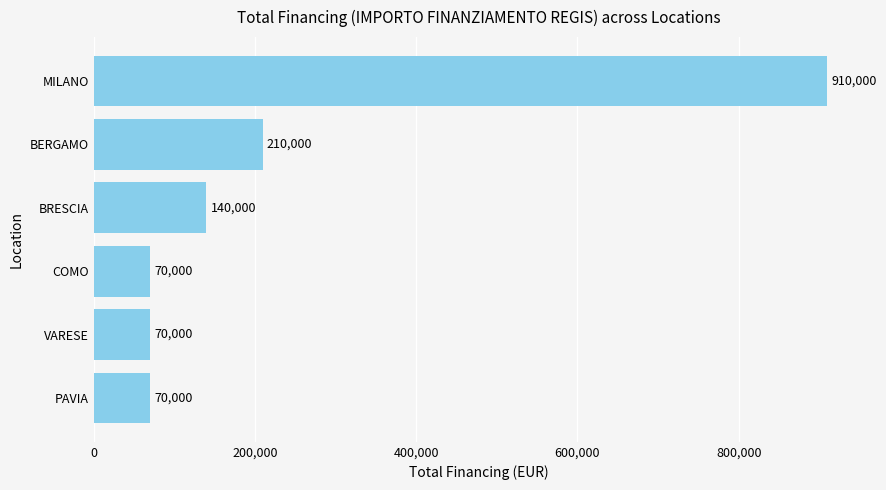

Is it true that the value at BERGAMO is 210000?

True